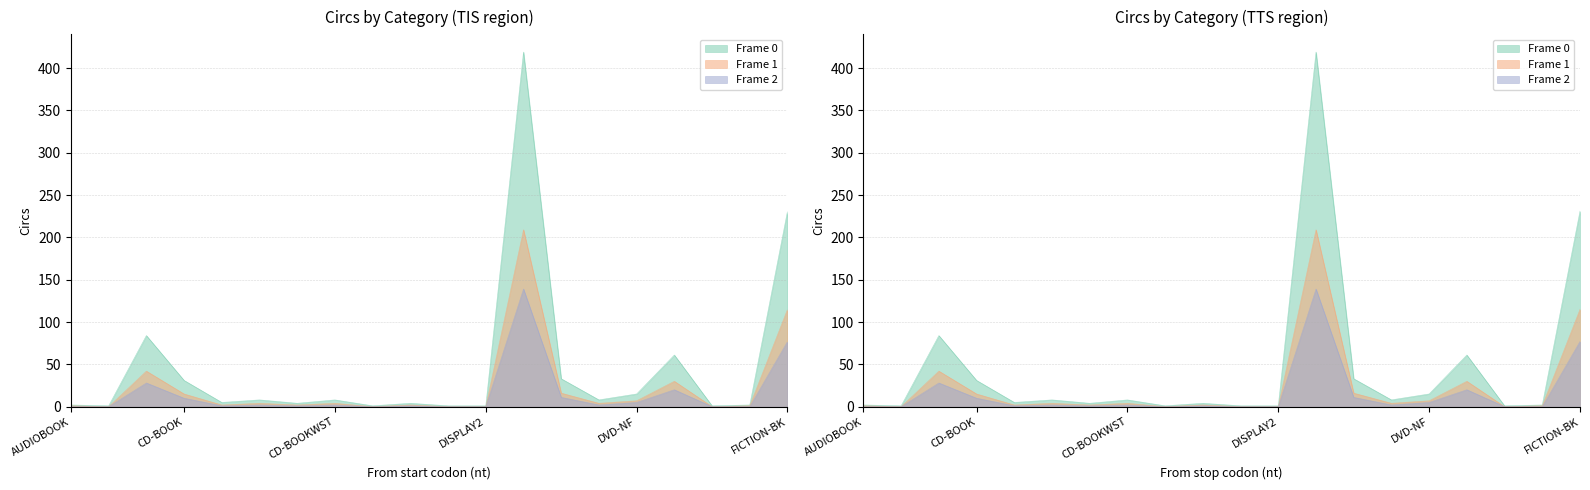

How many positive values does the Frame 2 series have?

13